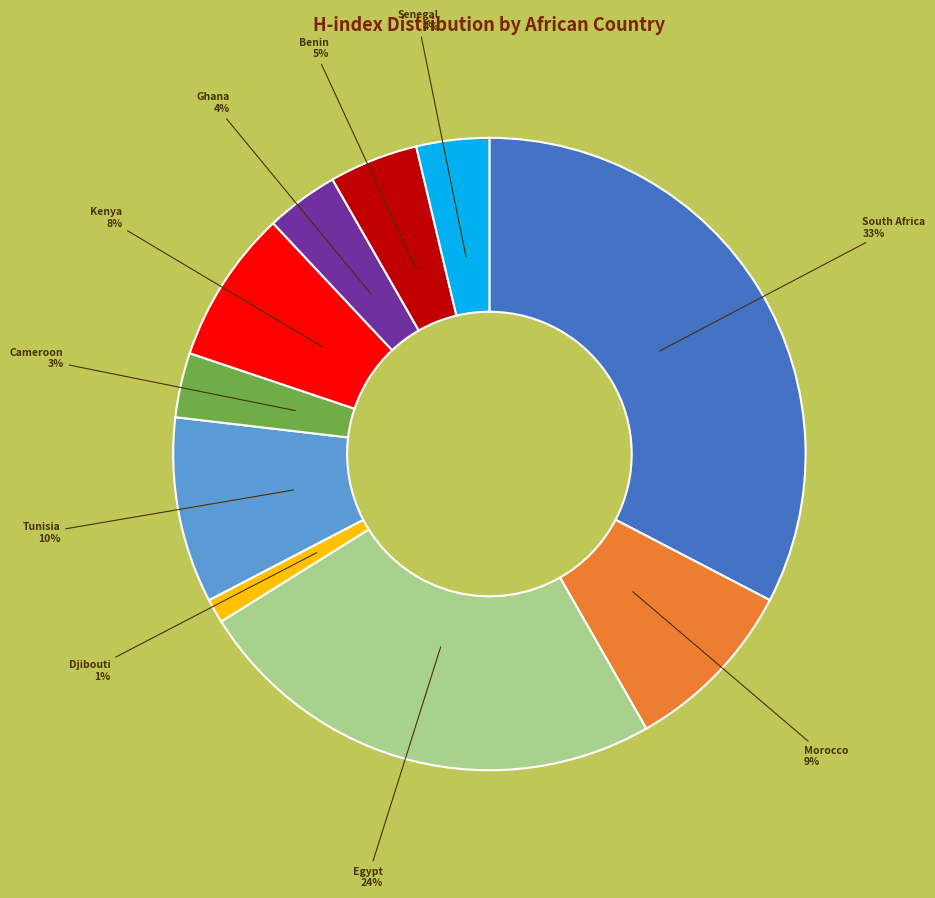

Which slice is the smallest?

Djibouti